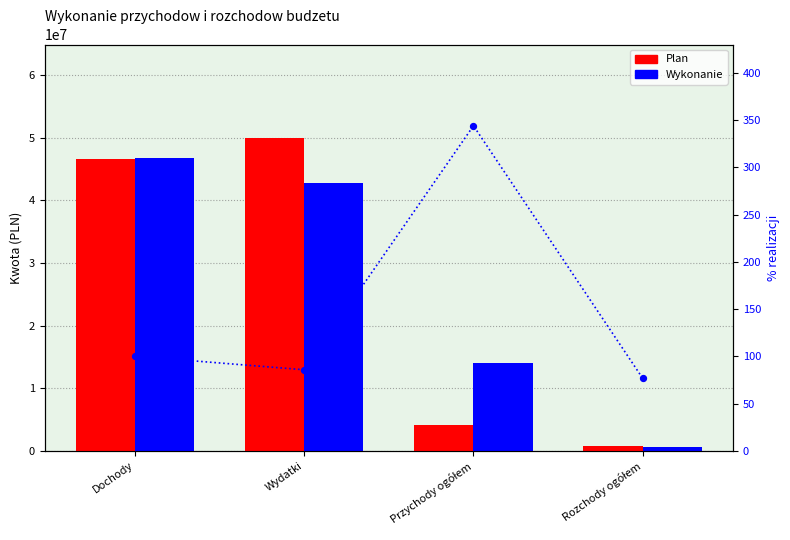

At which category is the sum across all series the highest?

Dochody